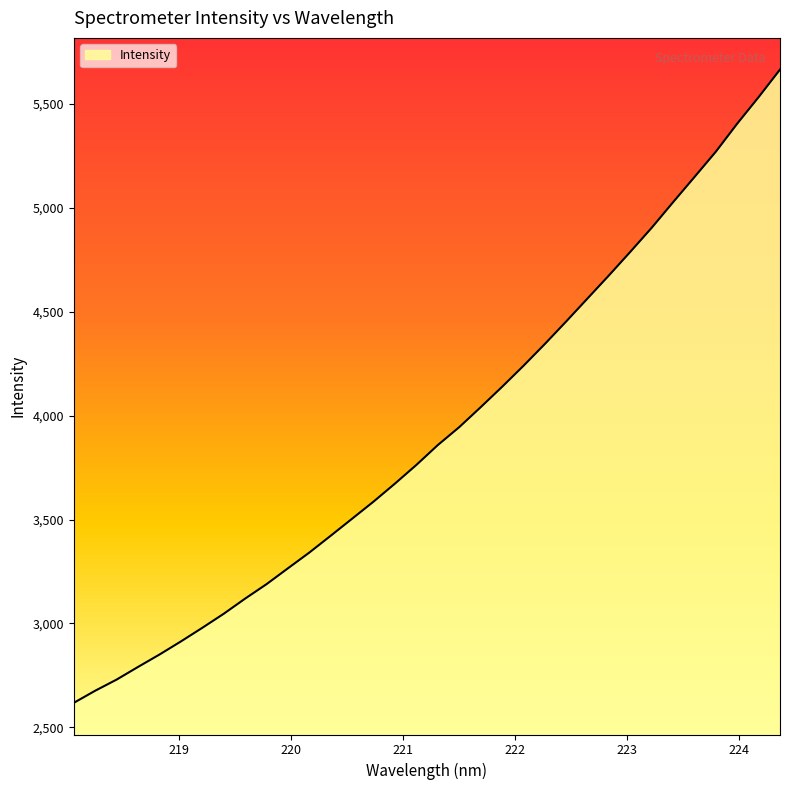

What is the difference between the maximum and minimum values?

3047.5